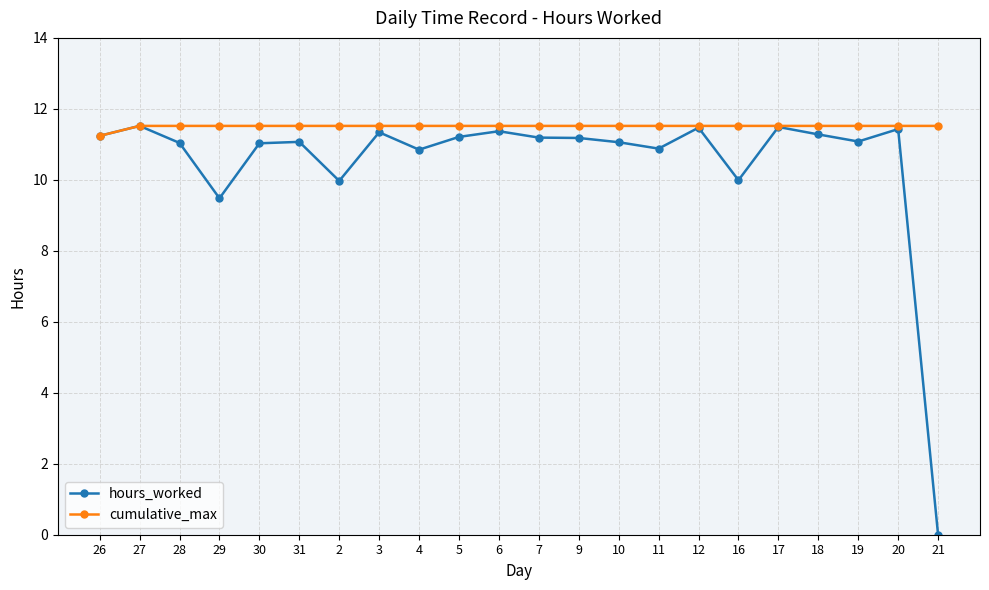

What position from the right is 29?

19